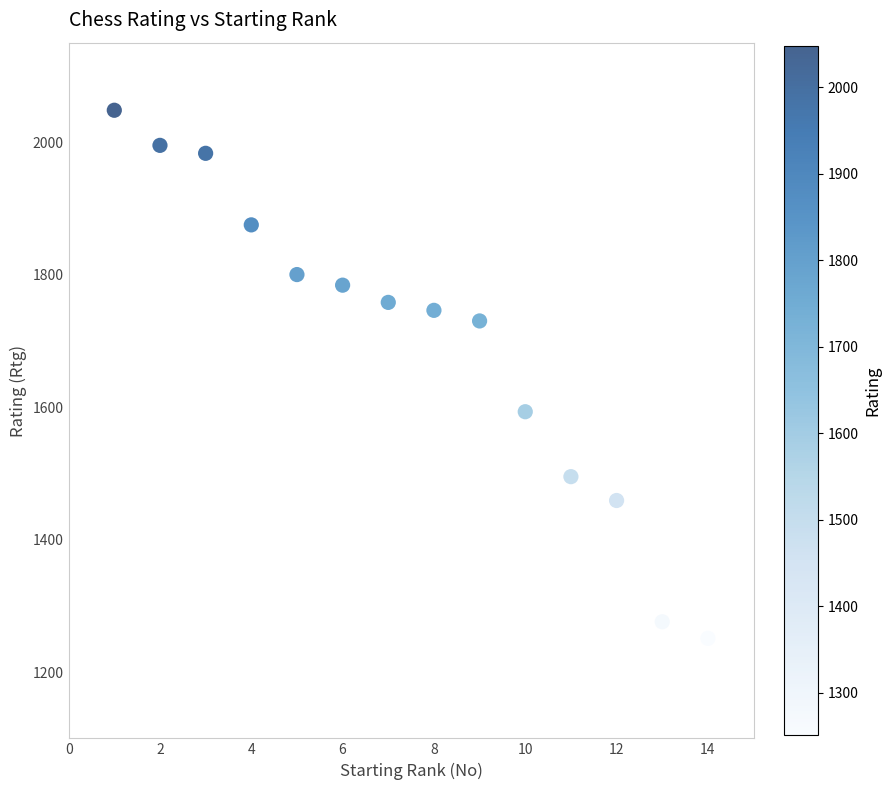

What is the range of X values (max minus min)?

13